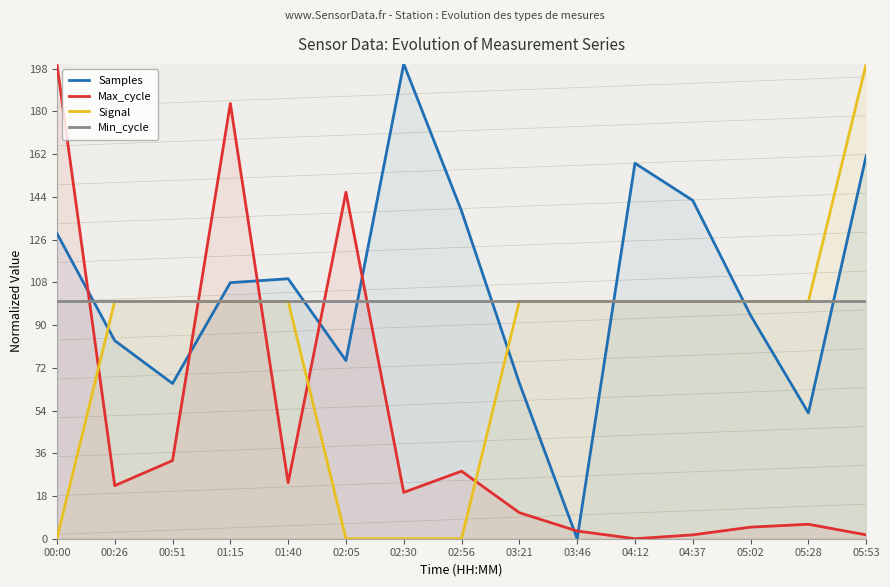

How many interior local valleys does the Max_cycle series have?

4